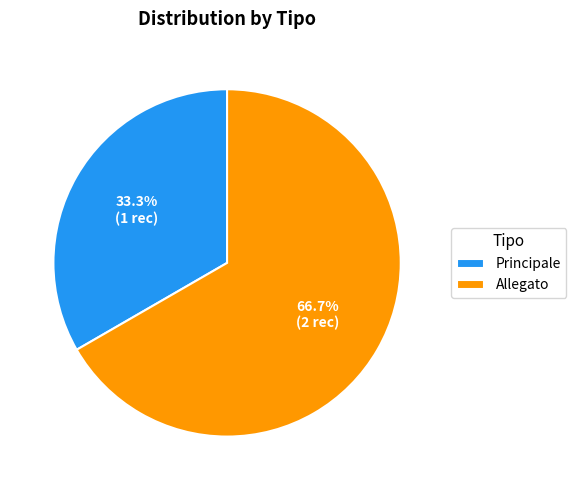

Which has a higher value, Principale or Allegato?

Allegato